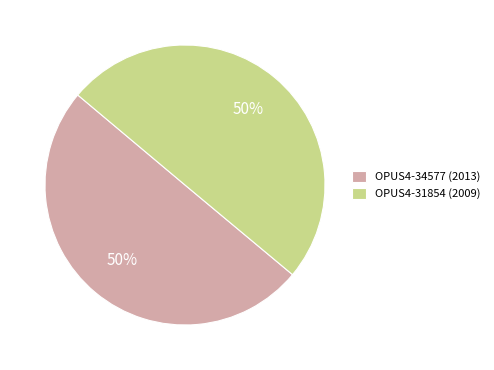

To the nearest percent, what percentage of the pie is OPUS4-31854 (2009)?

50%